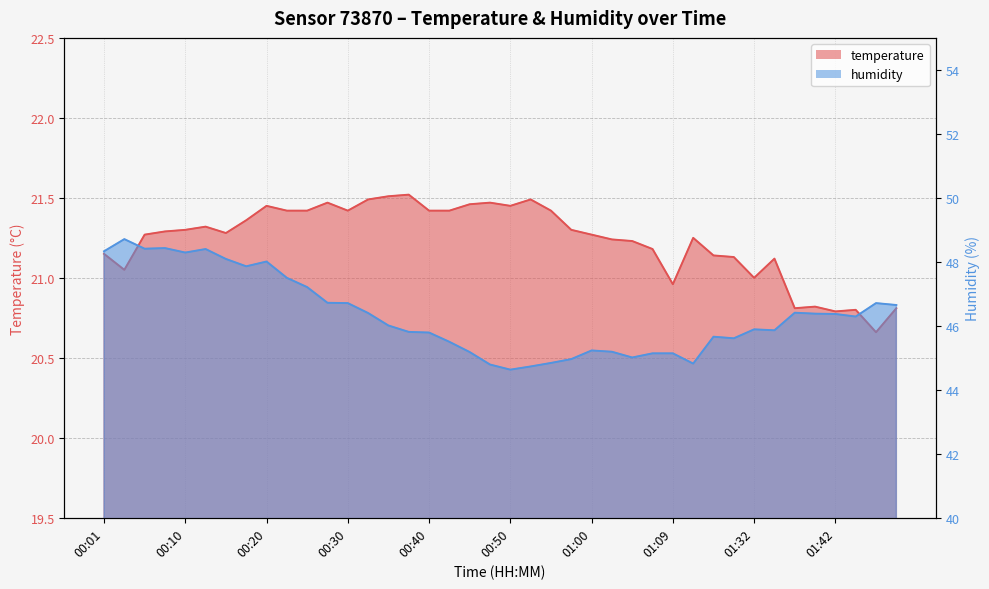

List the series in order of their peak value, lowest first.

temperature, humidity